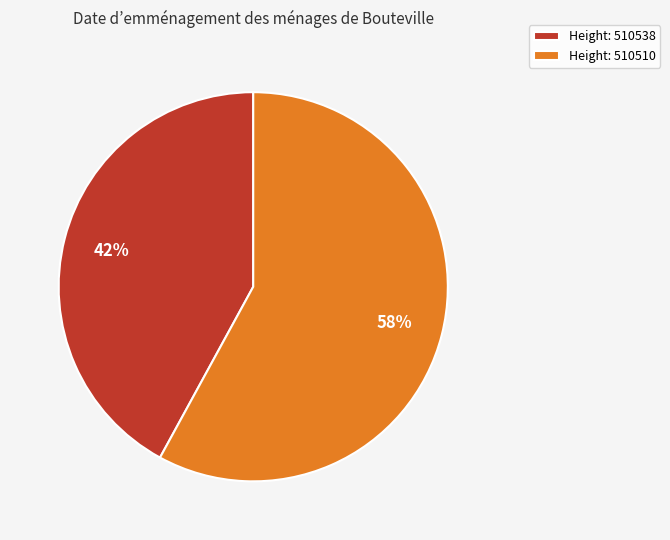

True or false: Height: 510510 accounts for 65% of the total.

False